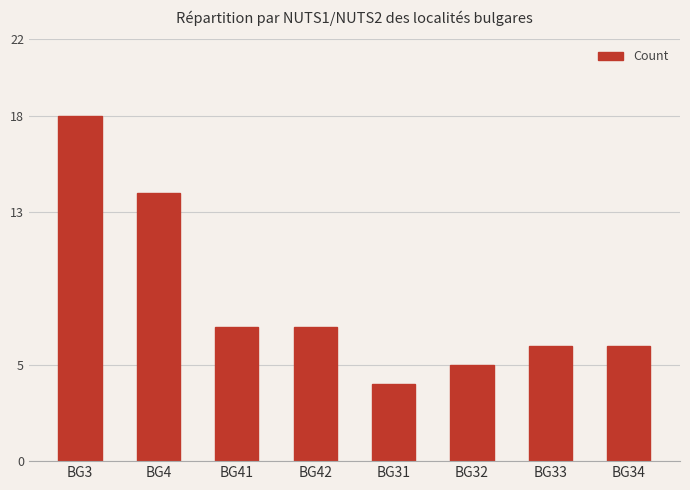

What is the change in value from BG3 to BG31?

-14